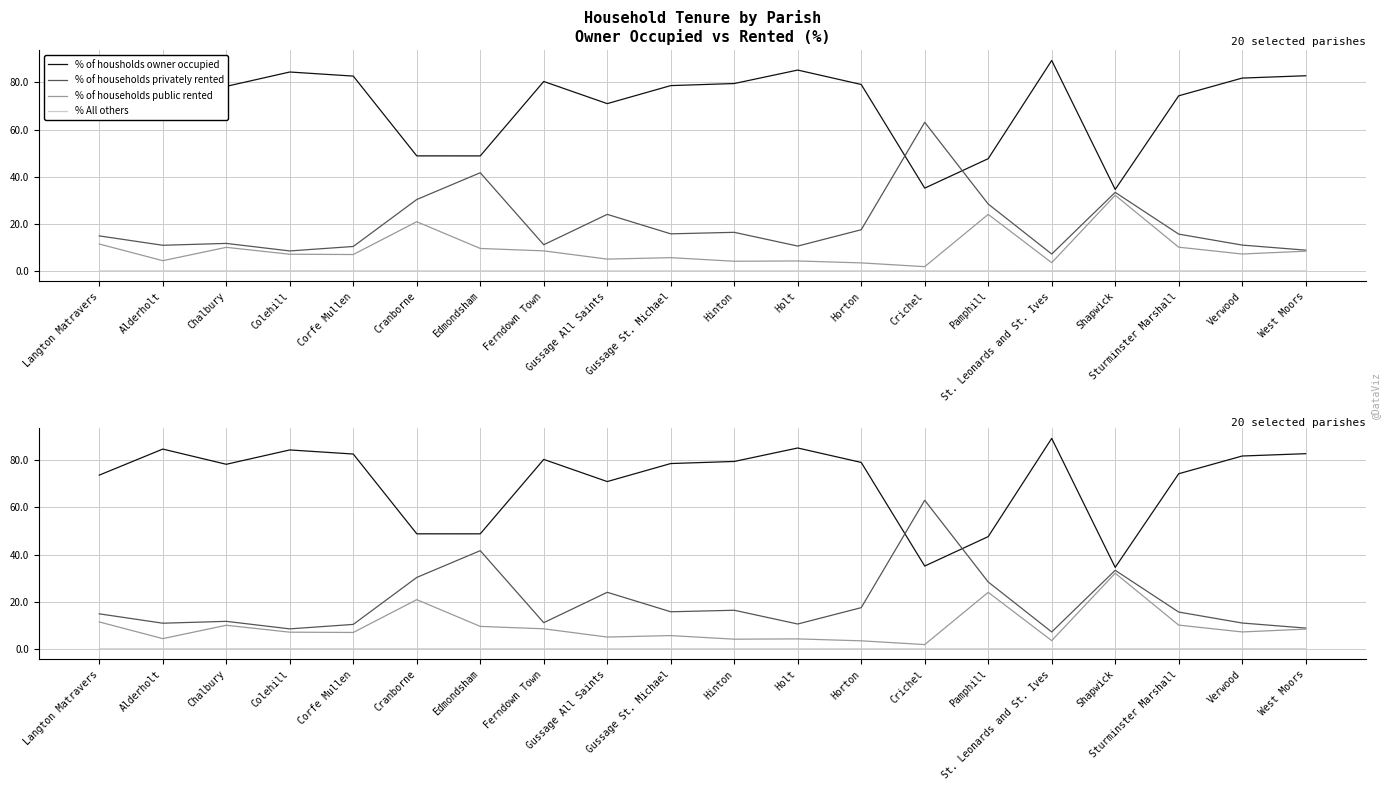

What is the approximate value of % of housholds owner occupied at Sturminster Marshall?

74.3